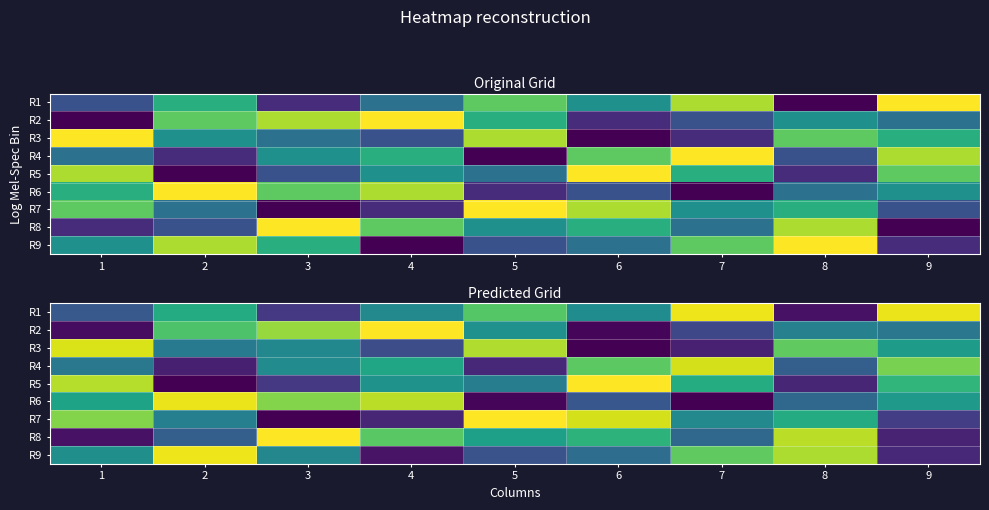

Is the value of R9 at 9 greater than the value of R1 at 6?

No